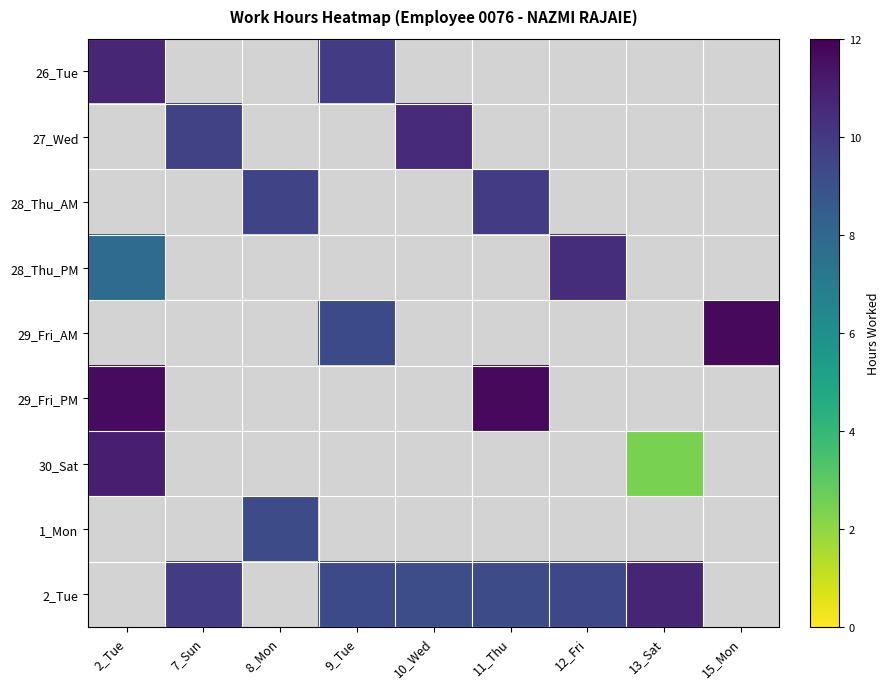

Which has a higher value, 13_Sat or 8_Mon?

8_Mon